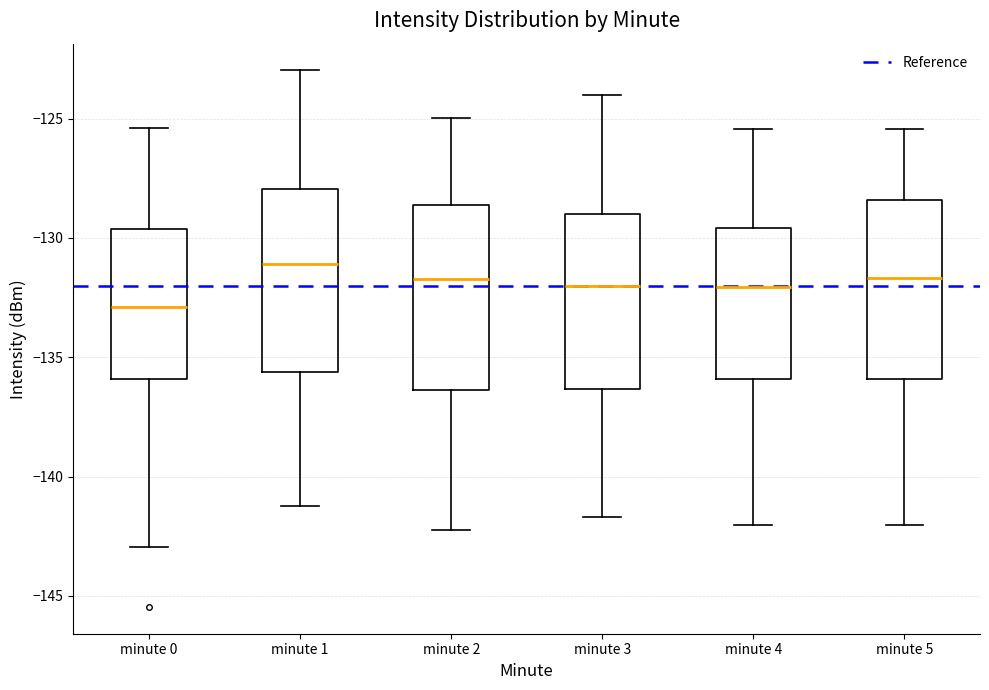

Reading left to right, read every box against the y-axis: the position of its median line, the range the box covers, and the ends of its whiskers. The values are not printed on the chart, so give them approximately, as read against the axis.

minute 0: median -133.0, box -136.0 to -129.5, whiskers -143.0 to -125.5
minute 1: median -131.0, box -135.5 to -128.0, whiskers -141.0 to -123.0
minute 2: median -131.5, box -136.5 to -128.5, whiskers -142.0 to -125.0
minute 3: median -132.0, box -136.5 to -129.0, whiskers -141.5 to -124.0
minute 4: median -132.0, box -136.0 to -129.5, whiskers -142.0 to -125.5
minute 5: median -131.5, box -136.0 to -128.5, whiskers -142.0 to -125.5